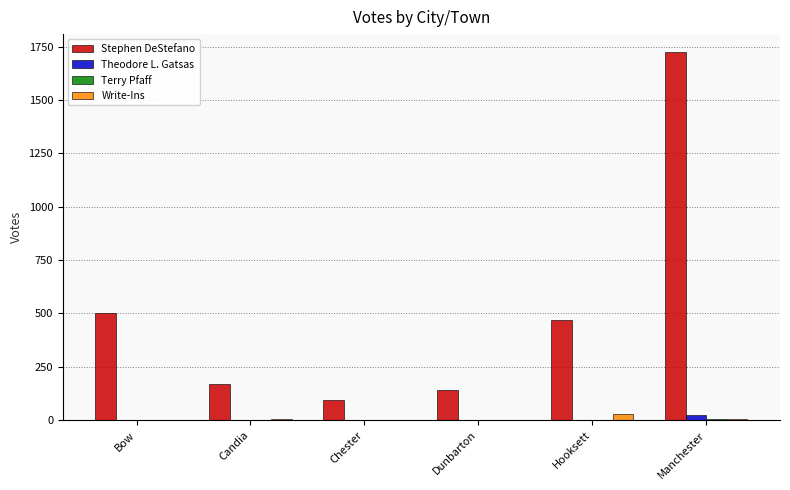

At which category does the chart reach its peak across all series?

Manchester